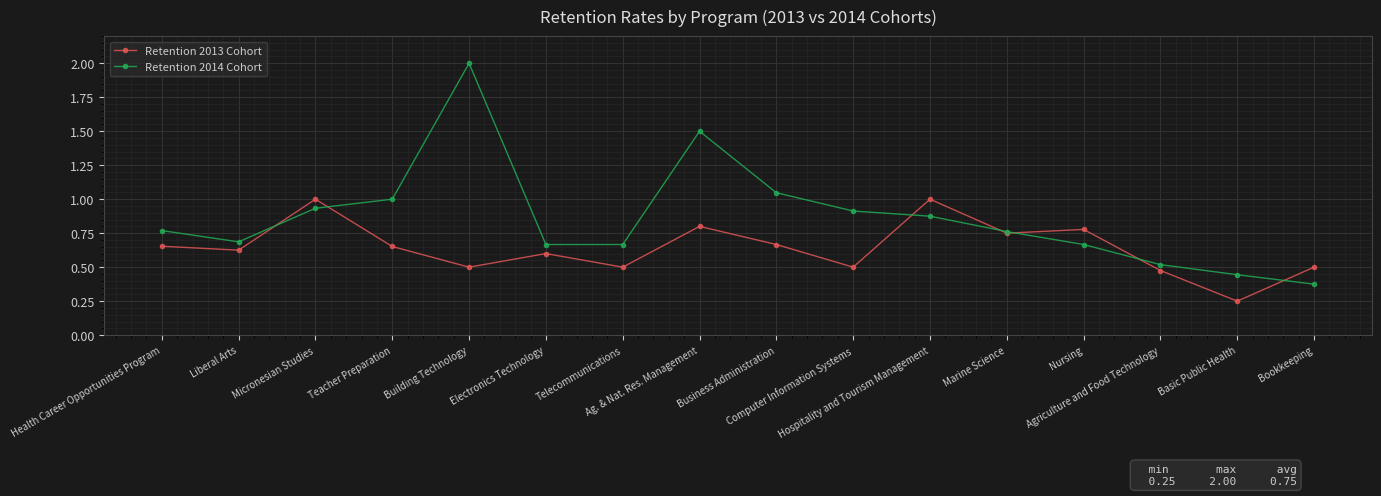

Which series has the widest spread of values?

Retention 2014 Cohort